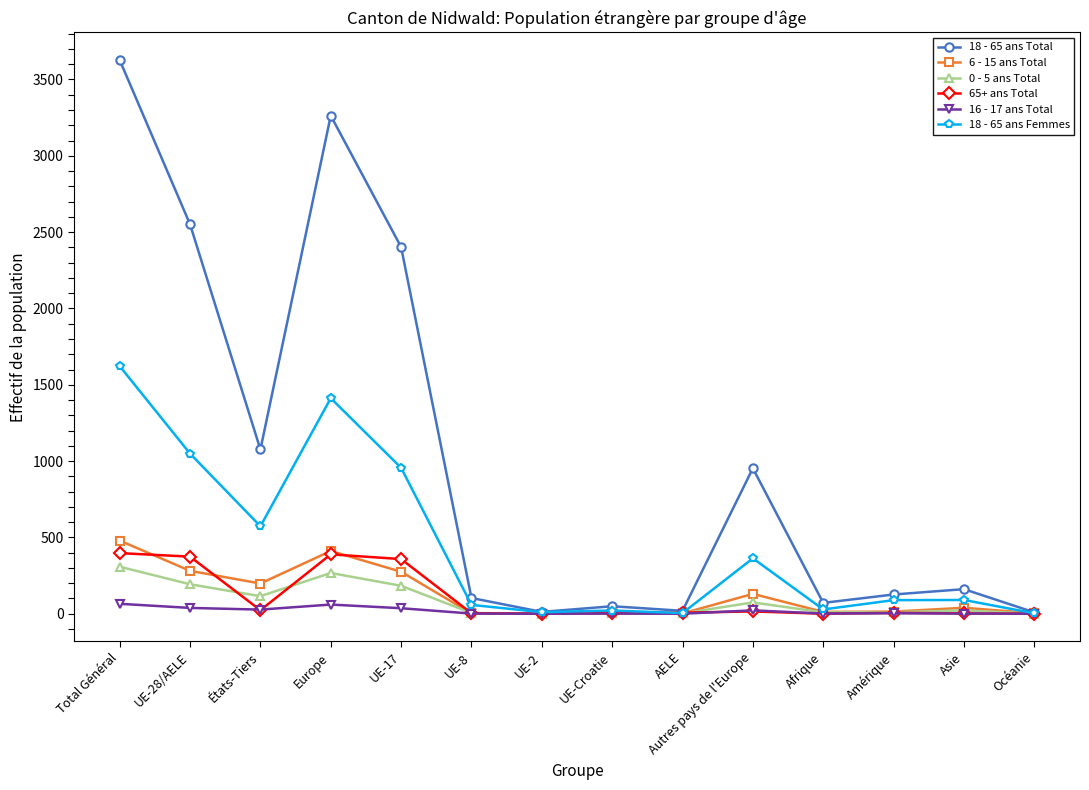

True or false: 18 - 65 ans Femmes has more than 1 interior local peaks.

True